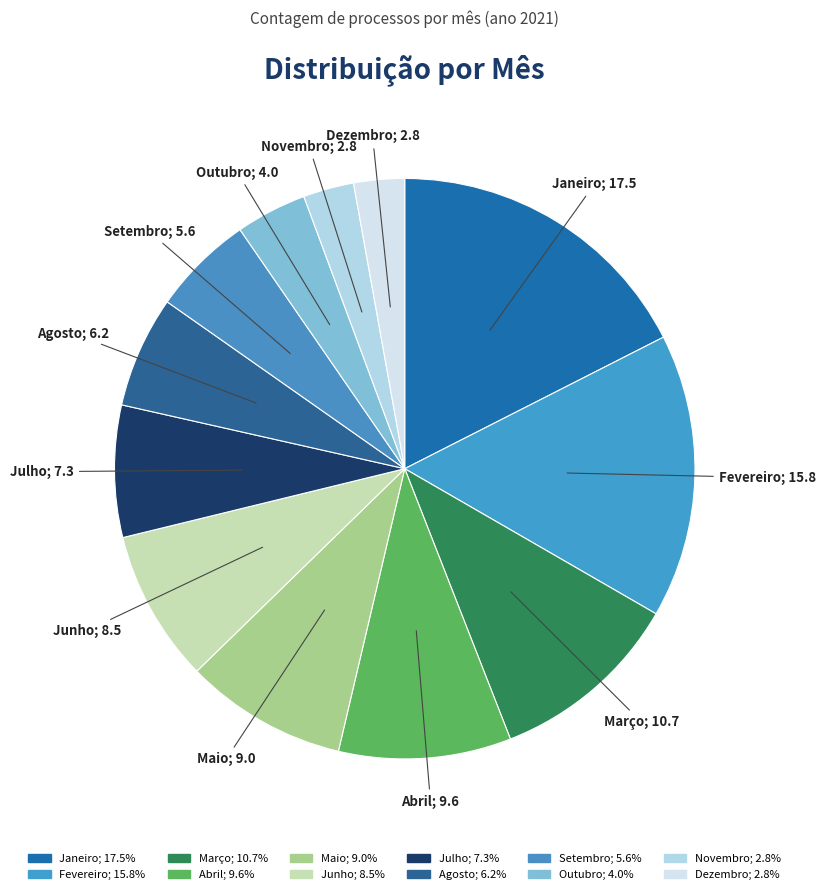

How many segments does this pie chart have?

12